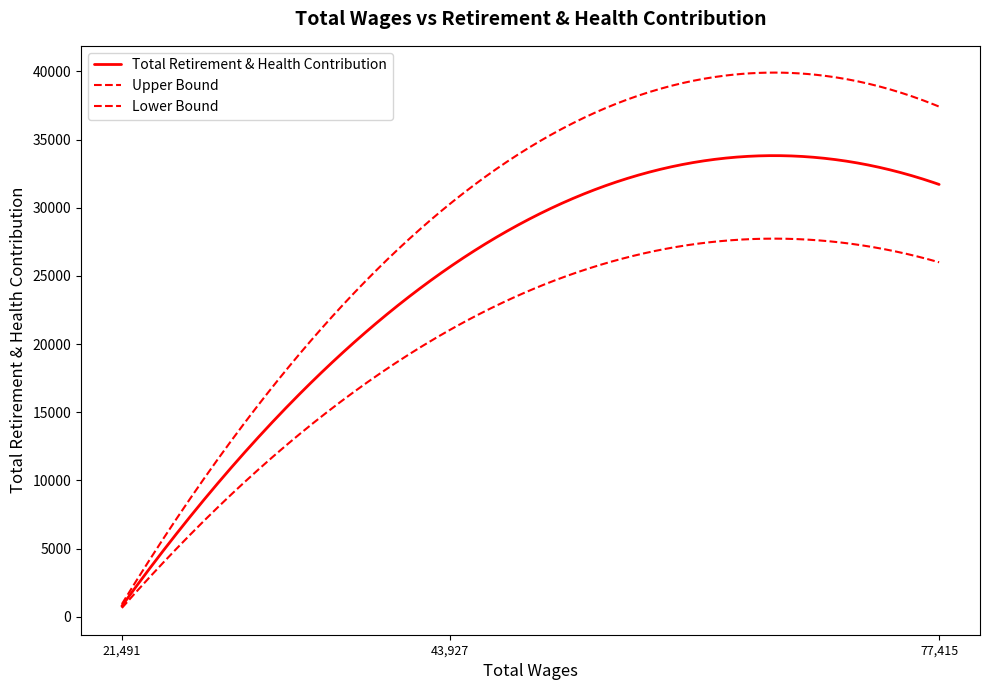

Reading right to left, what are all the values shown in this chart?

31712	25658	795